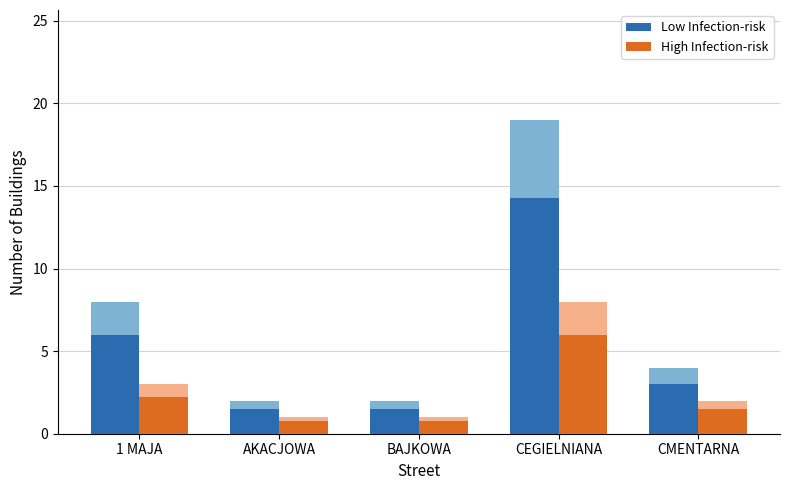

What is the sum of the Low Infection-risk values at CEGIELNIANA and AKACJOWA?

15.8